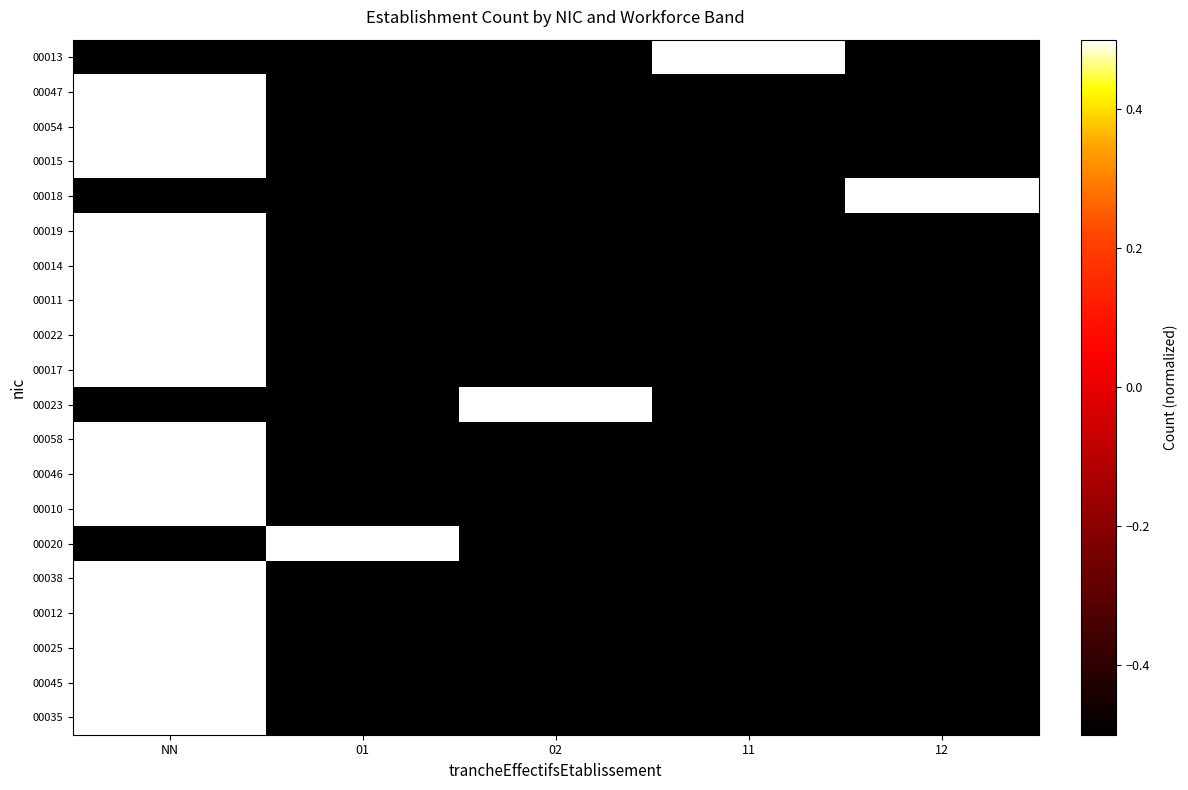

What is the total value across all series at 11?

-9.0